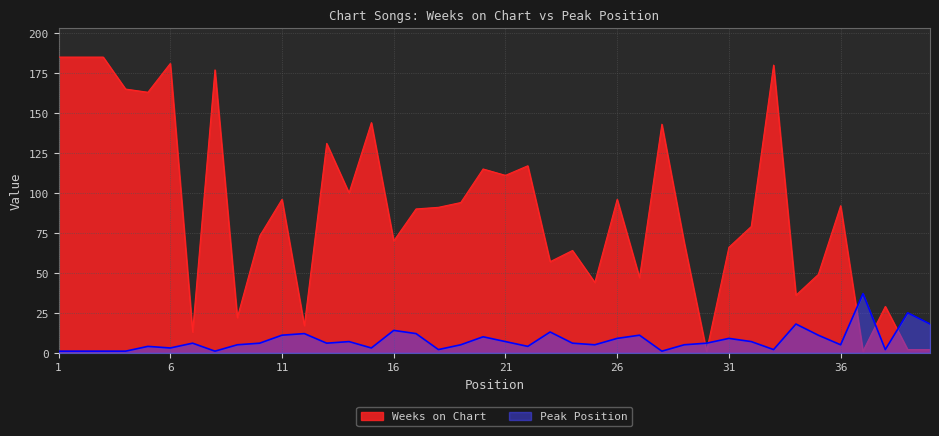

Reading right to left, what are all the values shown in this chart?

Weeks on Chart: 40=2	39=2	38=29	37=1	36=92	35=49	34=36	33=180	32=79	31=66	30=1	29=69	28=143	27=47	26=96	25=44	24=64	23=57	22=117	21=111	20=115	19=94	18=91	17=90	16=70	15=144	14=100	13=131	12=17	11=96	10=73	9=22	8=177	7=13	6=181	5=163	4=165	3=185	2=185	1=185
Peak Position: 40=18	39=25	38=2	37=37	36=5	35=11	34=18	33=2	32=7	31=9	30=6	29=5	28=1	27=11	26=9	25=5	24=6	23=13	22=4	21=7	20=10	19=5	18=2	17=12	16=14	15=3	14=7	13=6	12=12	11=11	10=6	9=5	8=1	7=6	6=3	5=4	4=1	3=1	2=1	1=1